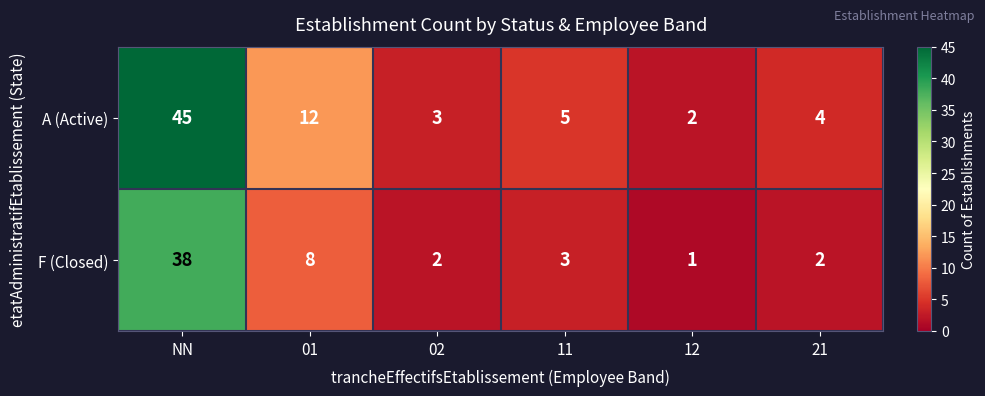

Which series has the largest total across all categories?

A (Active)